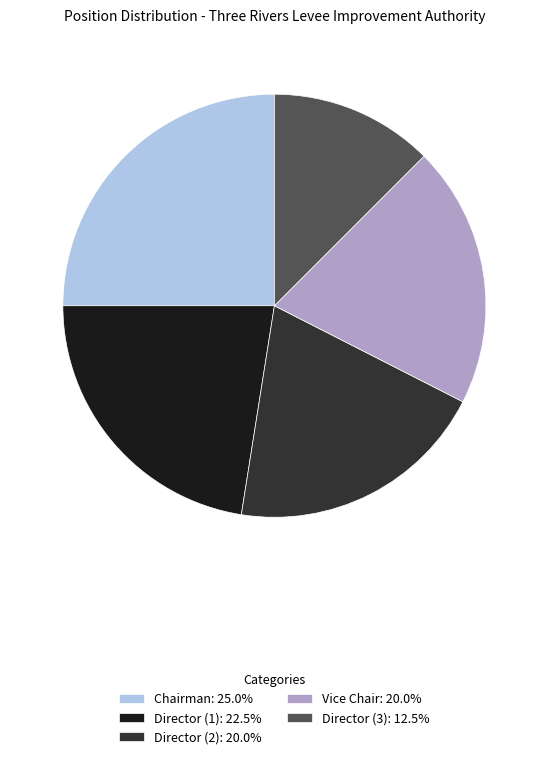

Approximately how many times larger is the value at Director (2): 20.0% compared to Vice Chair: 20.0%?

1.0